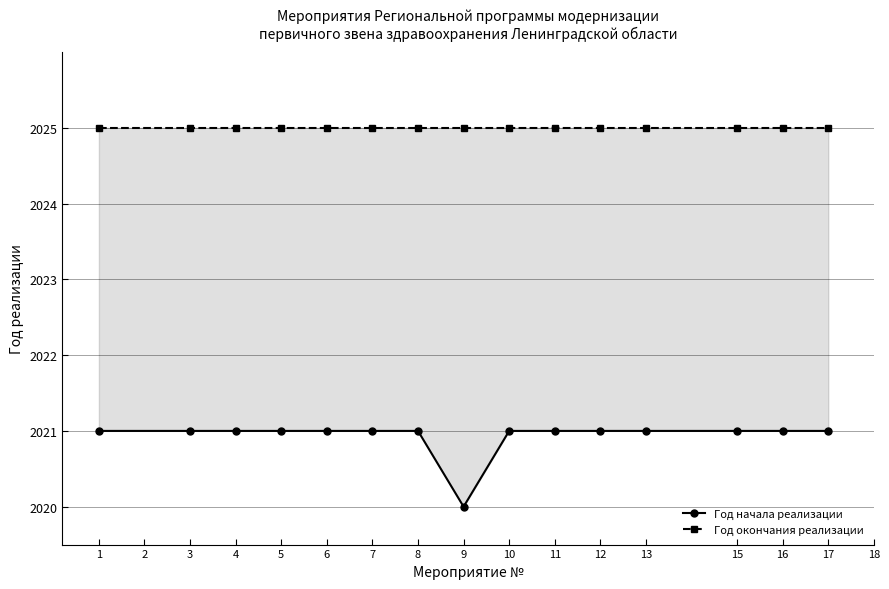

True or false: Год окончания реализации has more than 2 points higher than both neighbors.

False